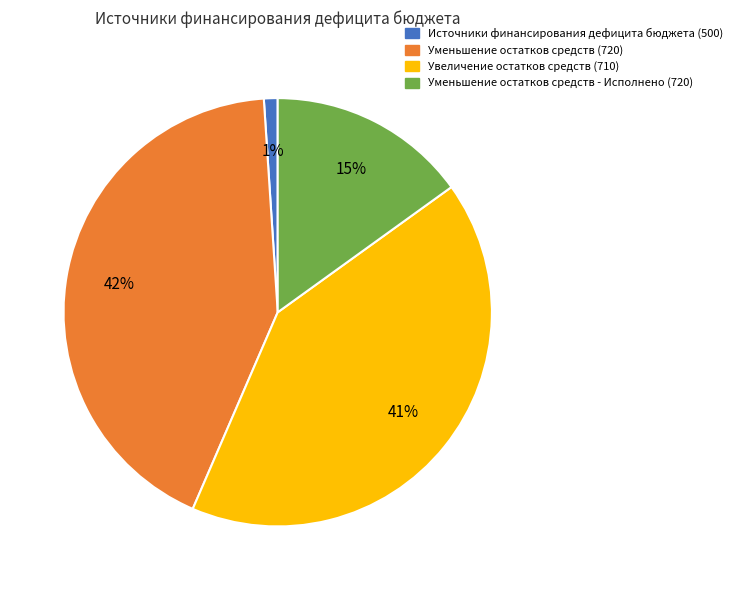

To the nearest percent, what is the combined percentage of Источники финансирования дефицита бюджета (500) and Увеличение остатков средств (710)?

42%